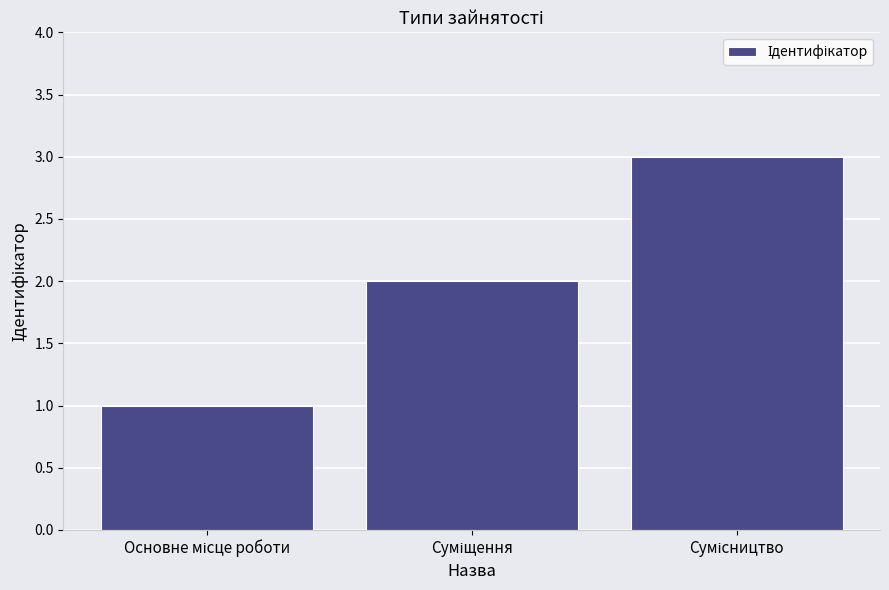

What is the sum of all values?

6